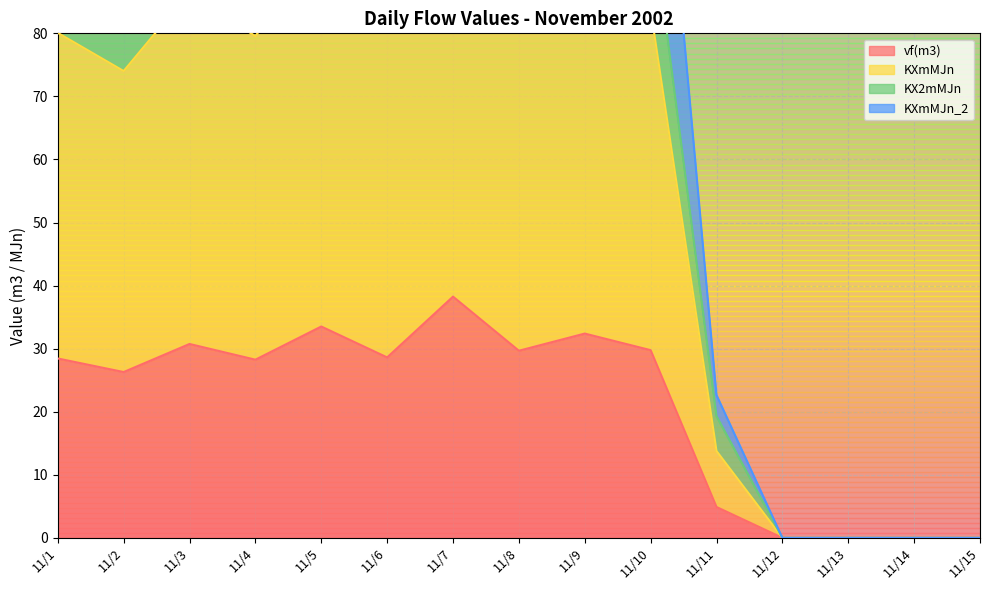

What is the highest value of the KXmMJn series?

107.7